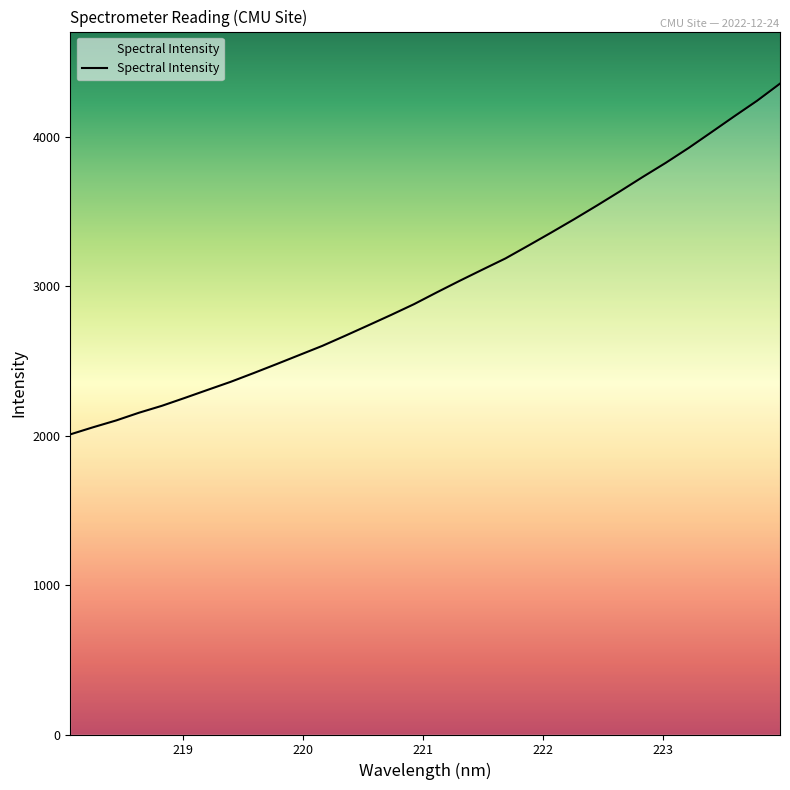

What is the maximum value shown in the chart?

4355.9